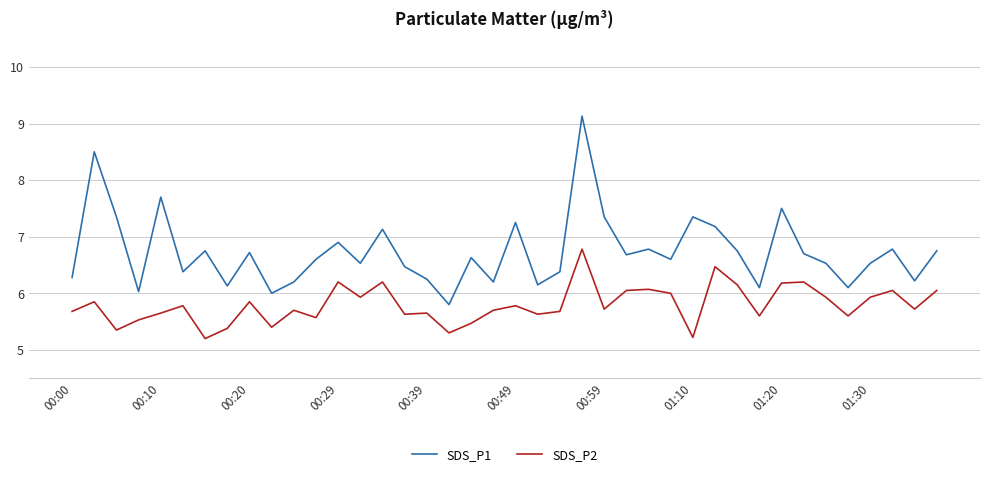

True or false: SDS_P2 and SDS_P1 intersect in this chart.

False